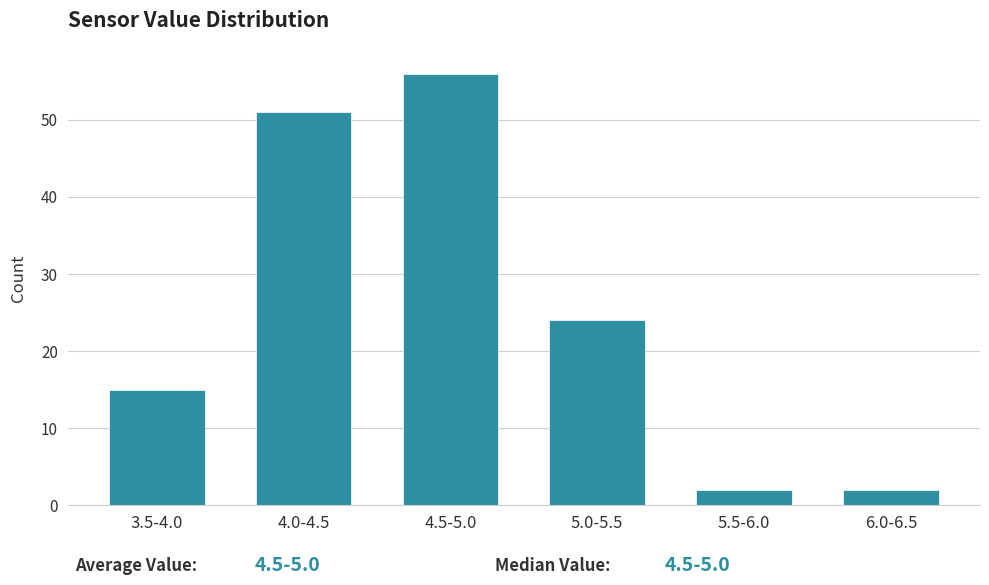

Reading left to right, transcribe all the data shown in this chart.

15	51	56	24	2	2